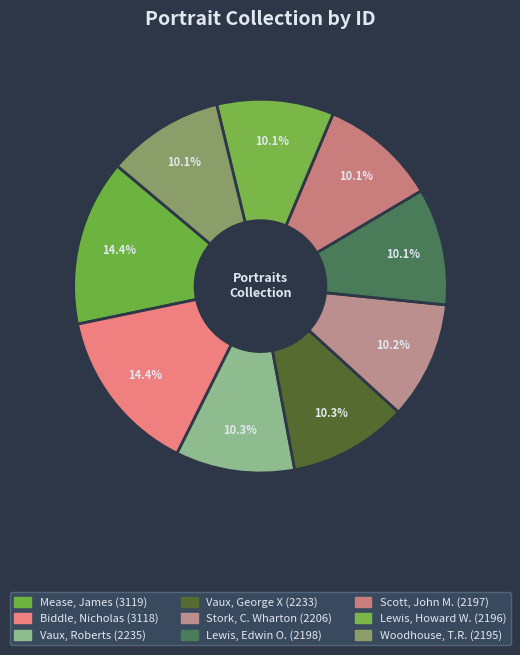

Is there a majority slice in this chart?

No